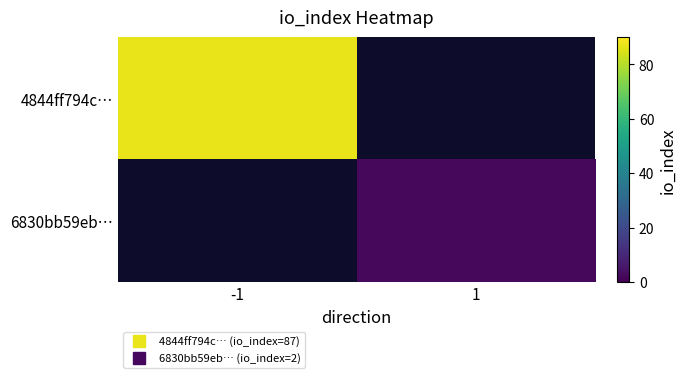

The 6830bb59eb… series shows 2.6 at 1. True or false?

False